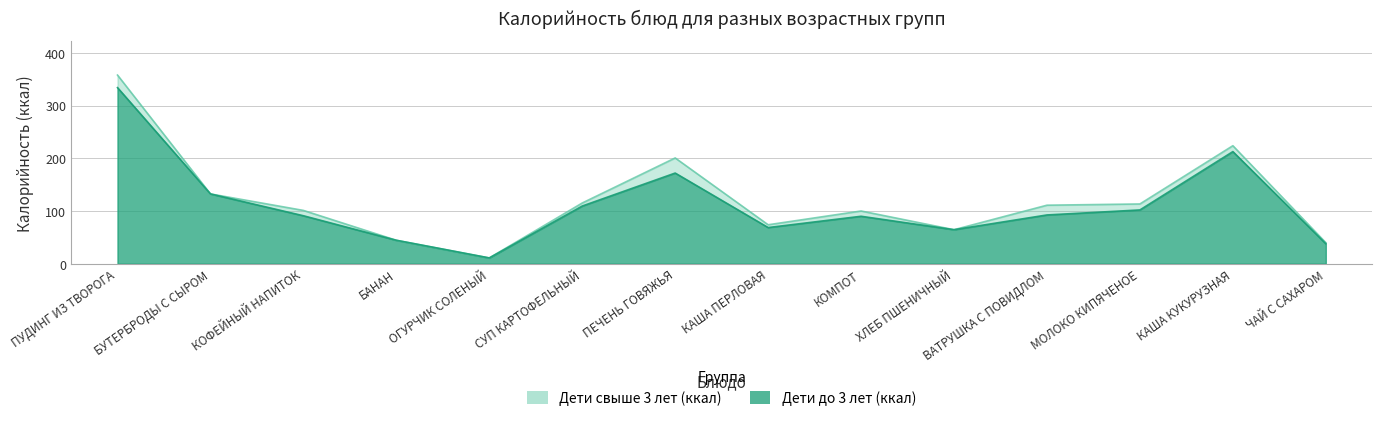

List the series in order of their overall mean, highest first.

Дети свыше 3 лет (ккал), Дети до 3 лет (ккал)